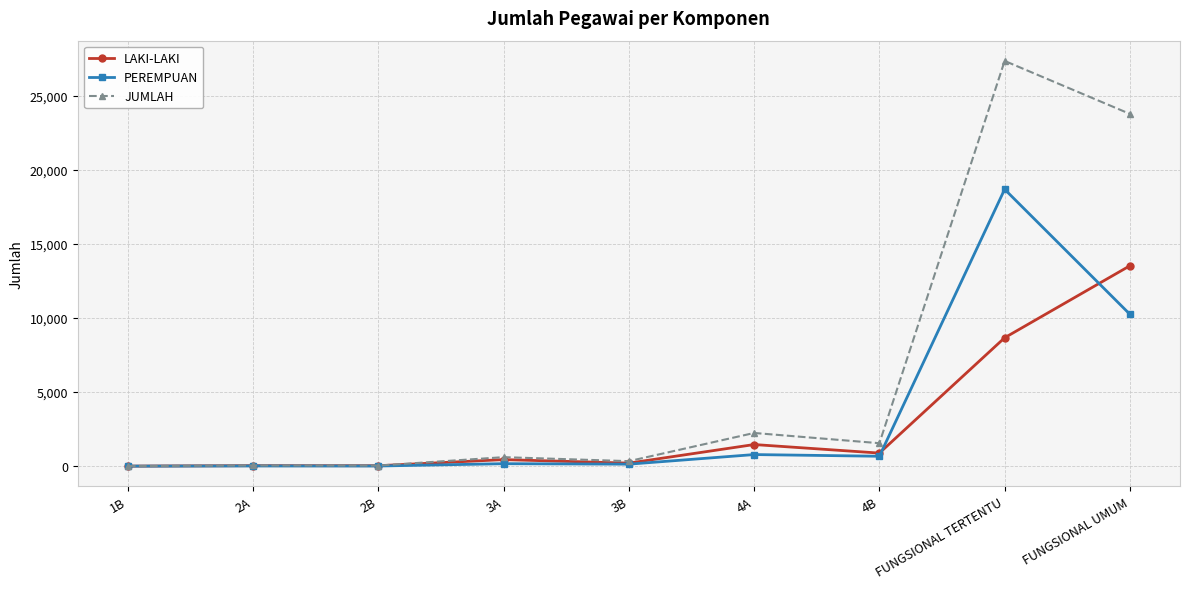

Which series has the largest total across all categories?

JUMLAH